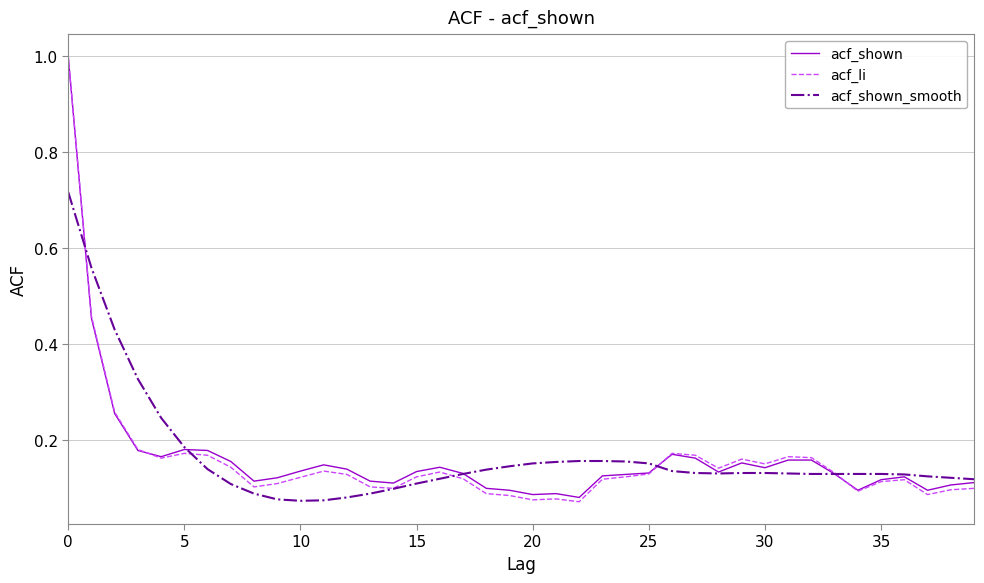

Count the number of data series in this chart.

3